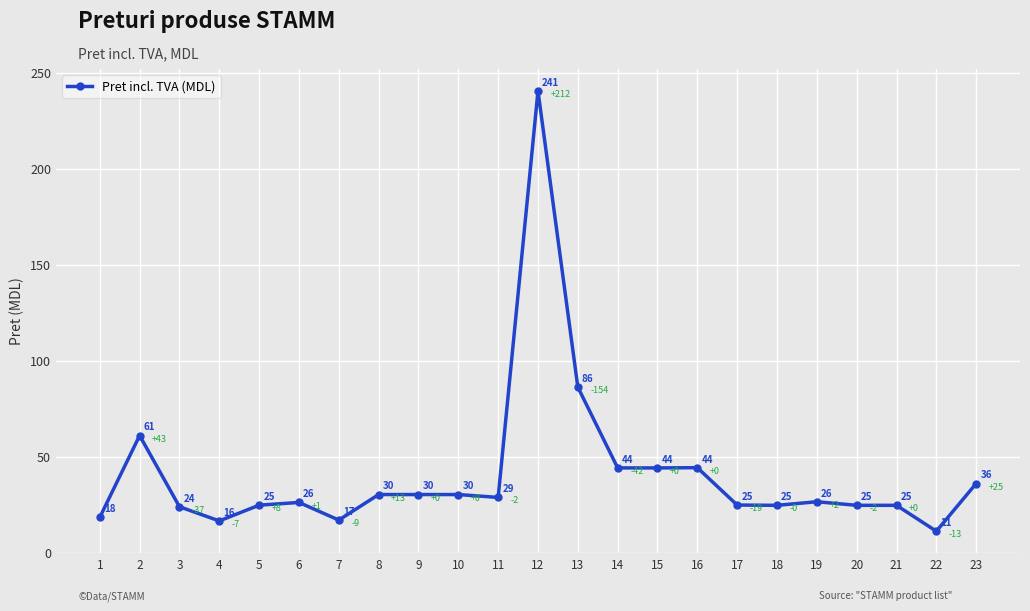

Which has a higher value, 7 or 16?

16